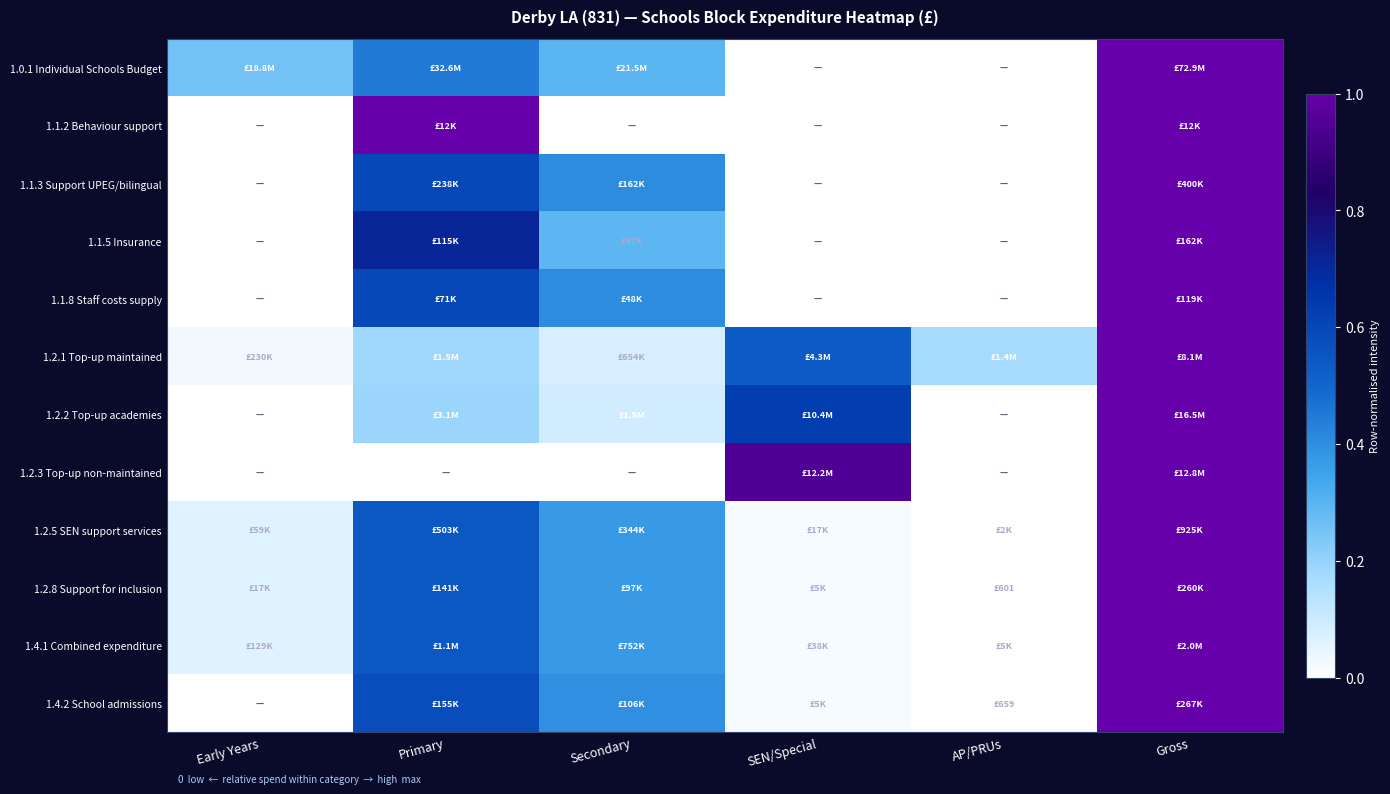

Which series changed the most between SEN/Special and AP/PRUs?

1.2.3 Top-up non-maintained